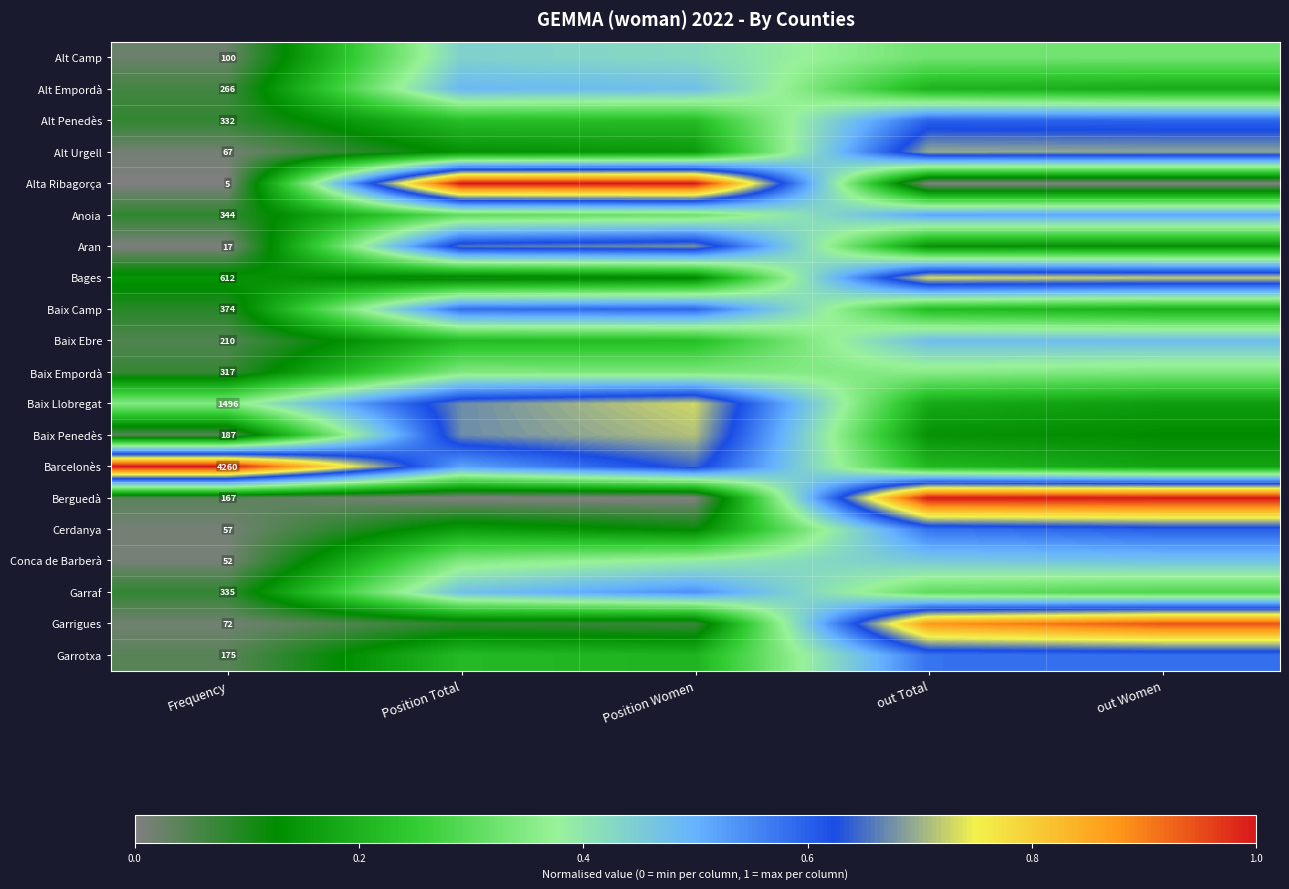

Rank the series at Frequency from highest to lowest value.

Barcelonès, Baix Llobregat, Bages, Baix Camp, Anoia, Garraf, Alt Penedès, Baix Empordà, Alt Empordà, Baix Ebre, Baix Penedès, Garrotxa, Berguedà, Alt Camp, Garrigues, Alt Urgell, Cerdanya, Conca de Barberà, Aran, Alta Ribagorça